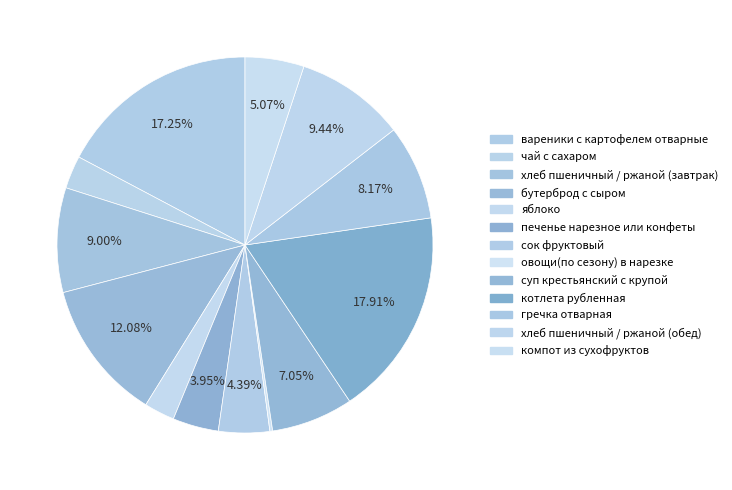

Approximately how many times larger is the value at печенье нарезное или конфеты compared to сок фруктовый?

0.9